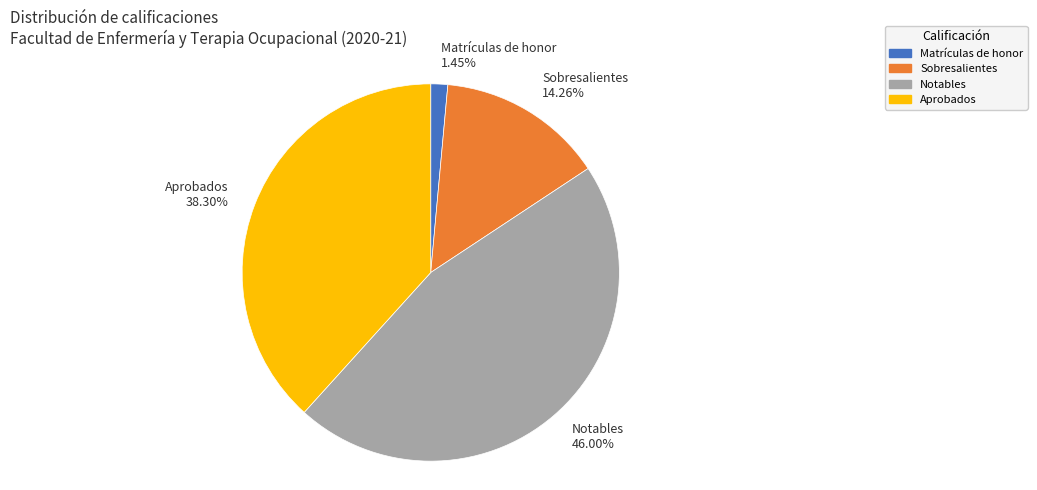

To the nearest percent, what portion does Matrículas de honor represent?

1%